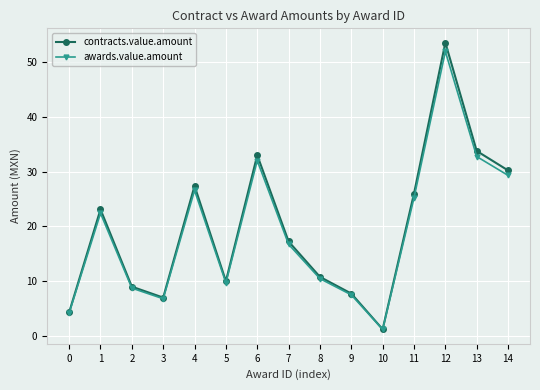

What is the average value of the contracts.value.amount series?

19.6